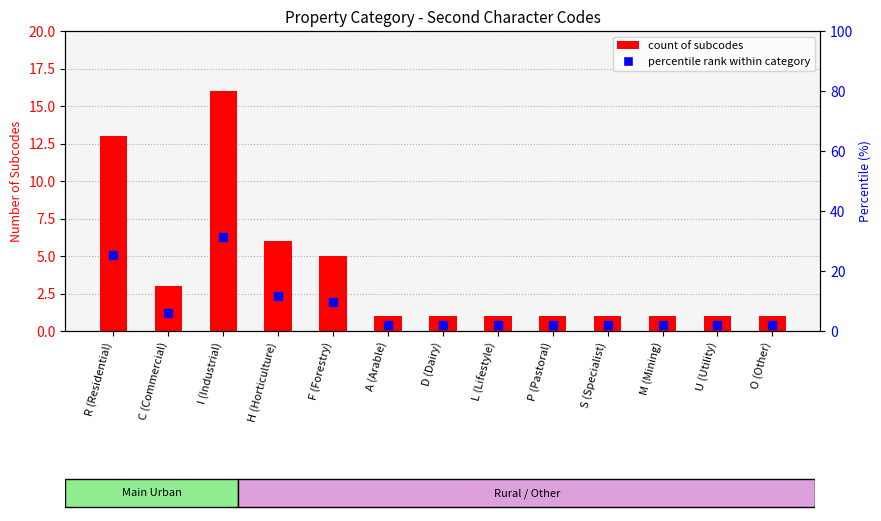

At how many categories does at least one series exceed 11?

3